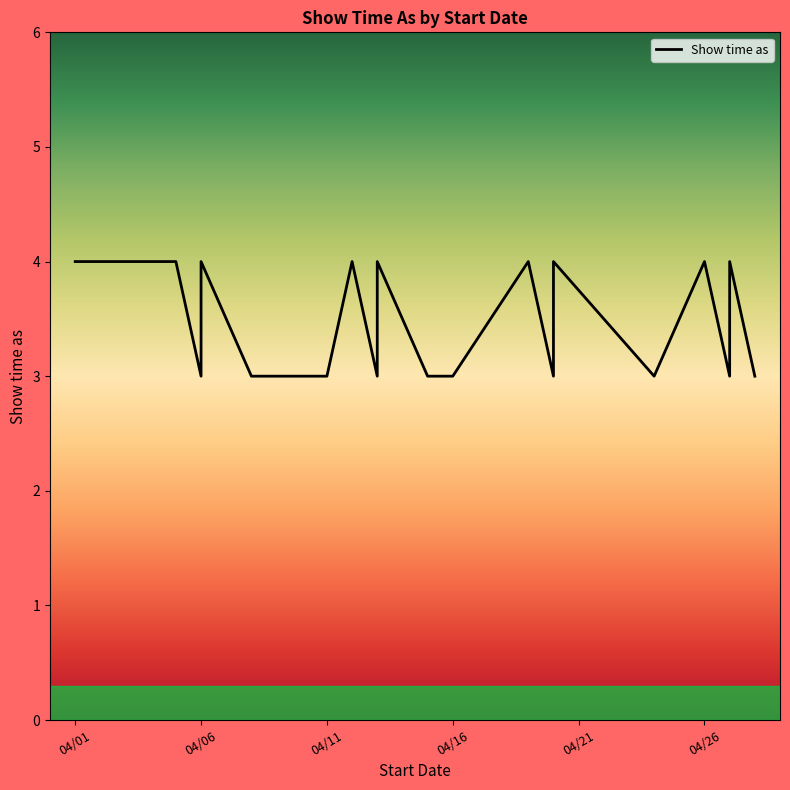

How many lines are shown in the chart?

1